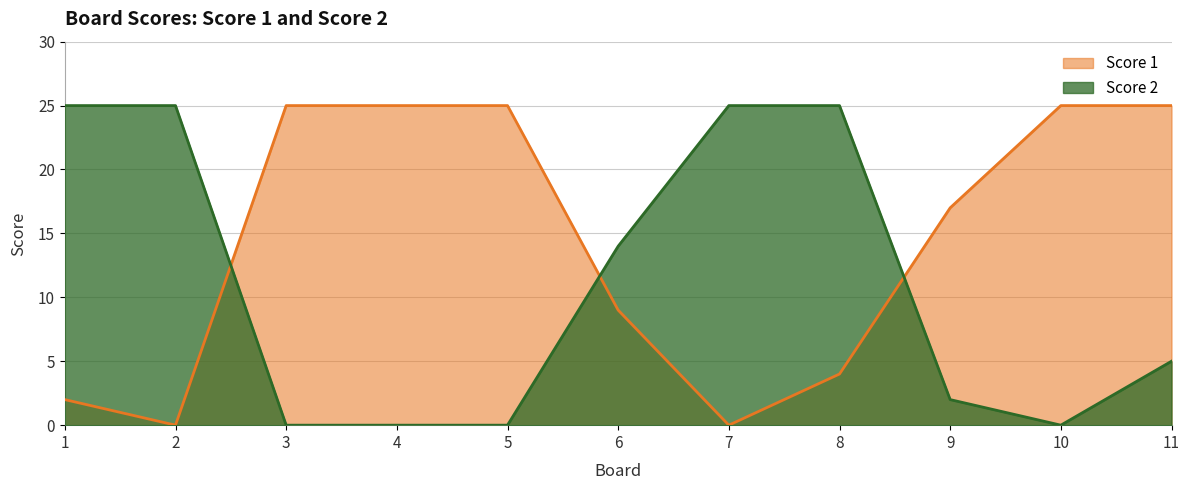

How many interior local valleys does the Score 2 series have?

1